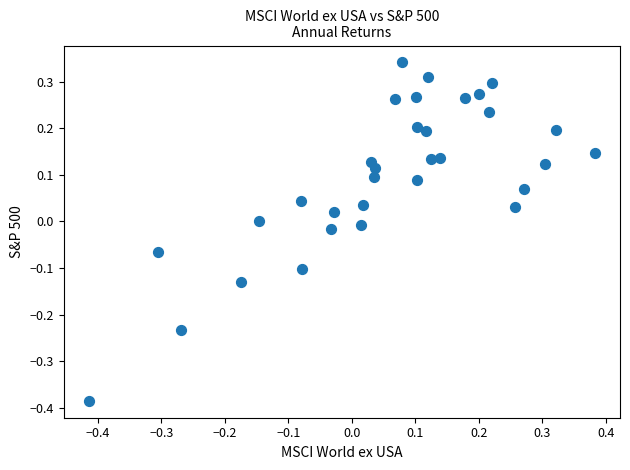

What is the range of X values (max minus min)?

0.8